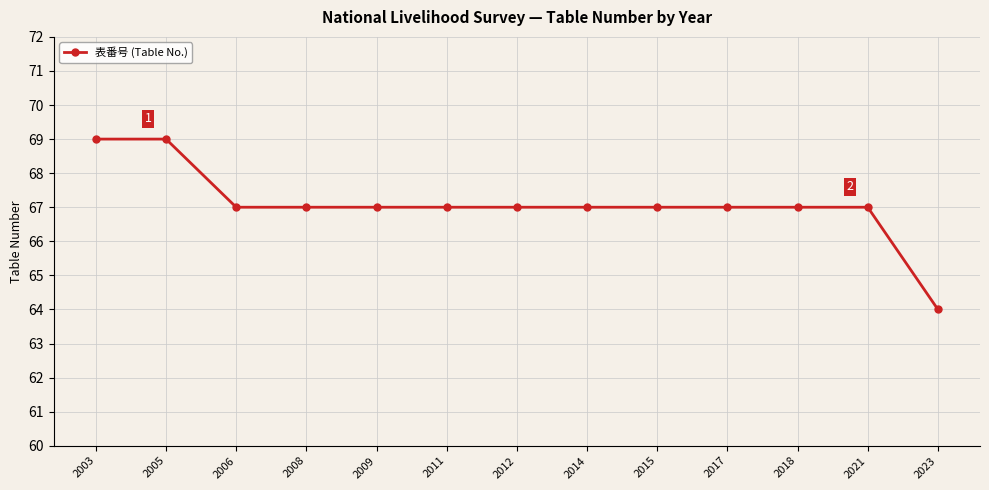

True or false: the data shows 113 at 2008.

False